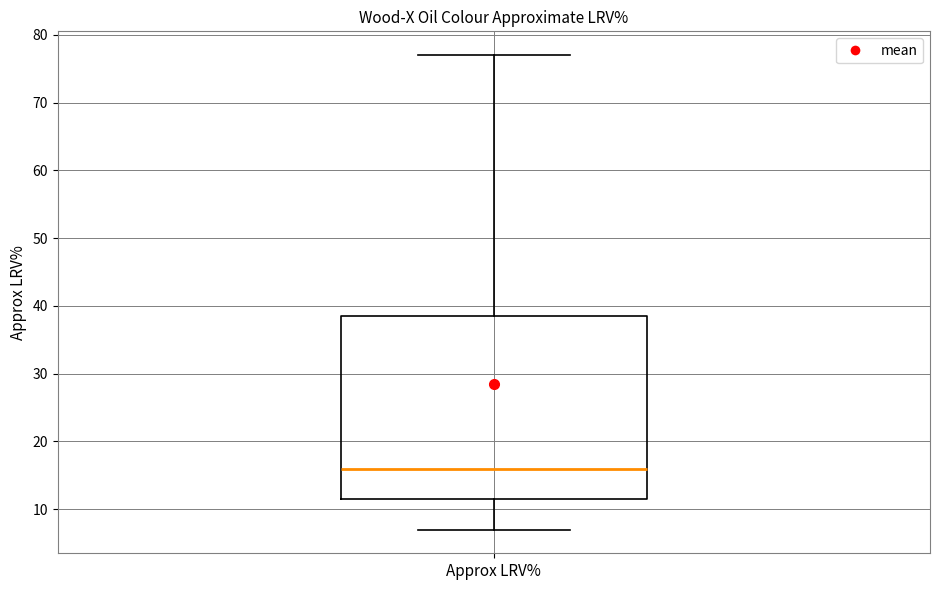

Transcribe this box plot: give where the median line is, the range the box spans, and where the two whiskers end, as read against the y-axis. The values are not printed on the chart, so give them approximately, as read against the axis.

median 16, box 12 to 39, whiskers 7 to 77